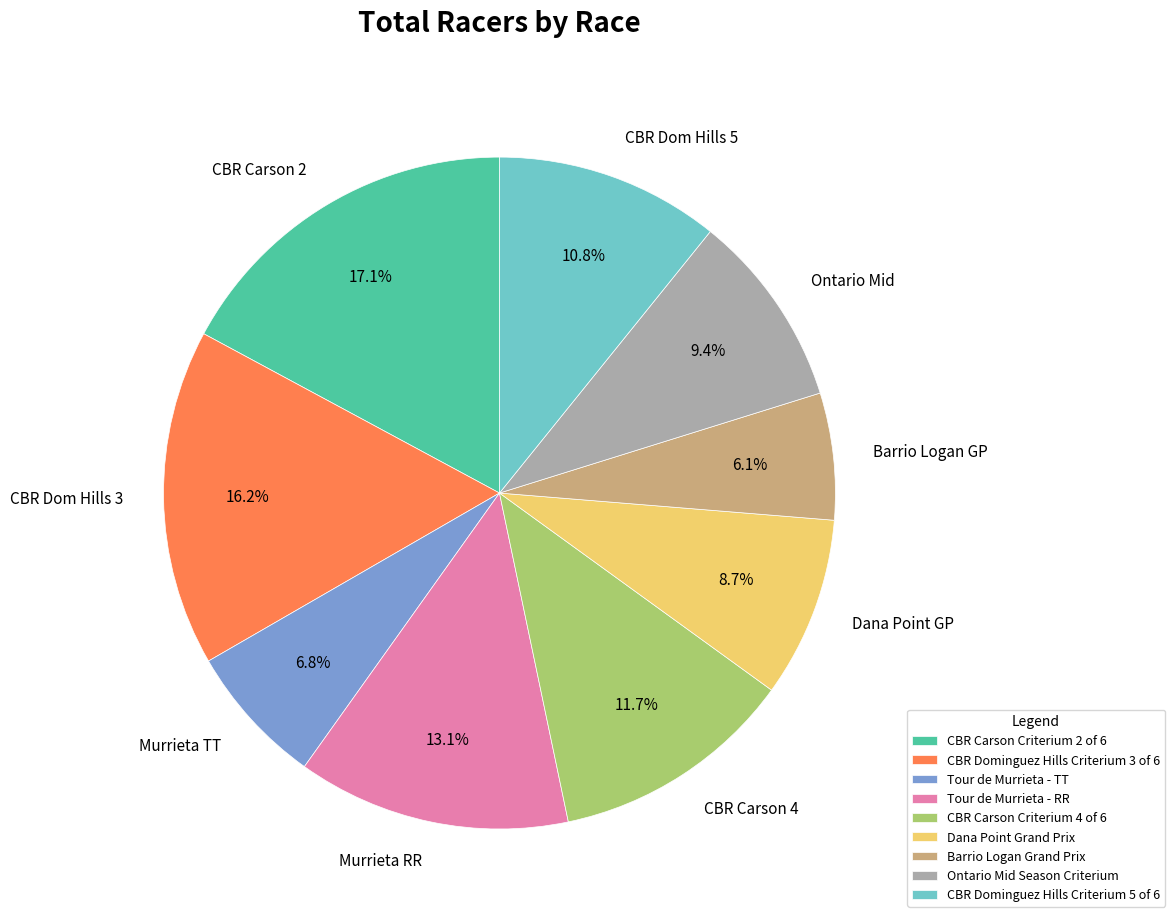

To the nearest percent, what percentage of the pie is Tour de Murrieta - RR?

13%